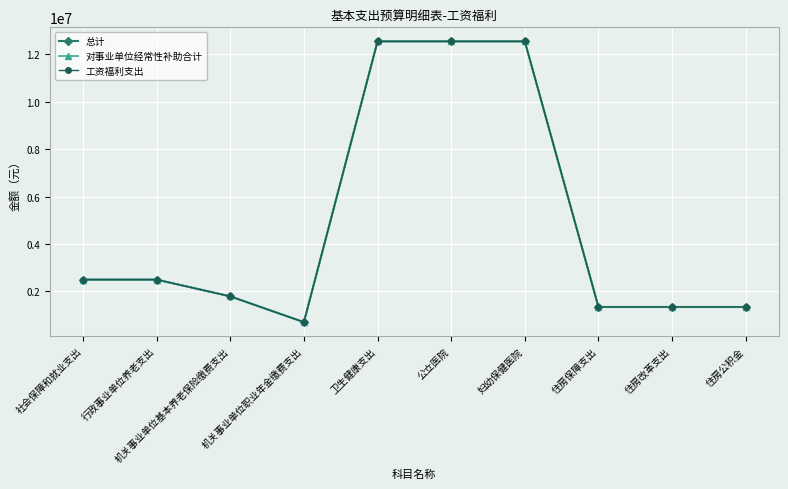

Reading left to right, extract all data points from this chart.

总计: 2500932.5	2500932.5	1794147.8	706784.6	12545677.0	12545677.0	12545677.0	1345610.9	1345610.9	1345610.9
对事业单位经常性补助合计: 2500932.5	2500932.5	1794147.8	706784.6	12545677.0	12545677.0	12545677.0	1345610.9	1345610.9	1345610.9
工资福利支出: 2500932.5	2500932.5	1794147.8	706784.6	12545677.0	12545677.0	12545677.0	1345610.9	1345610.9	1345610.9